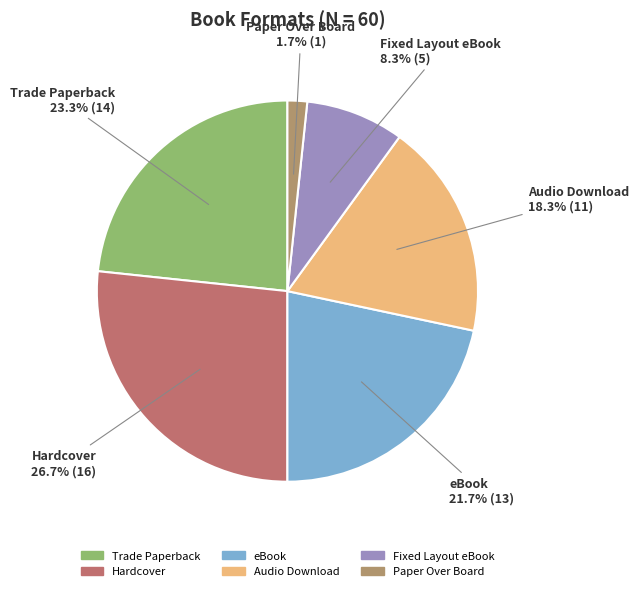

Which category has the biggest portion of the pie?

Hardcover